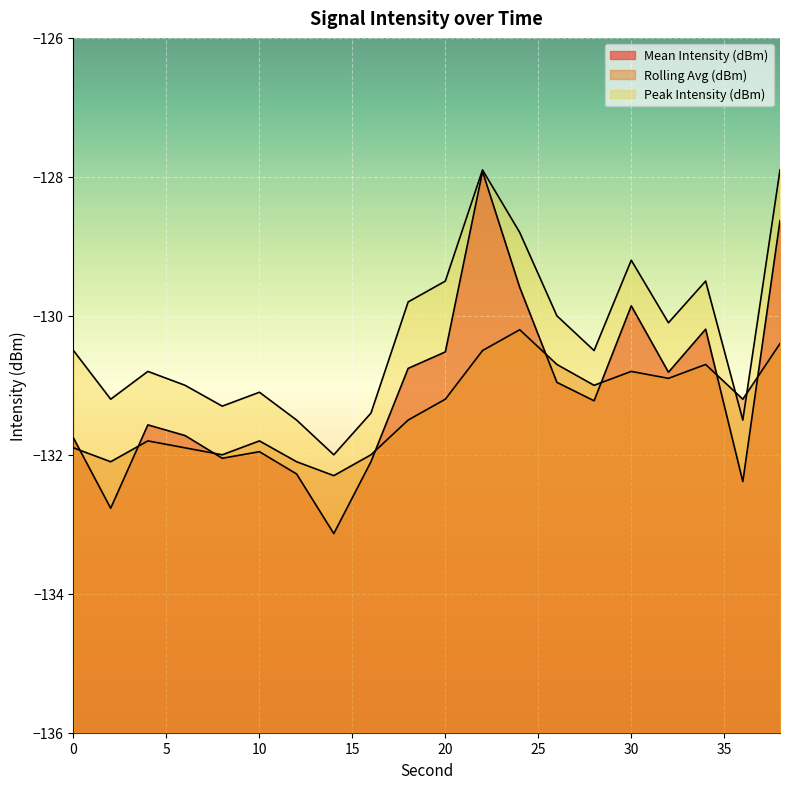

Between 20 and 0, which is larger?

20